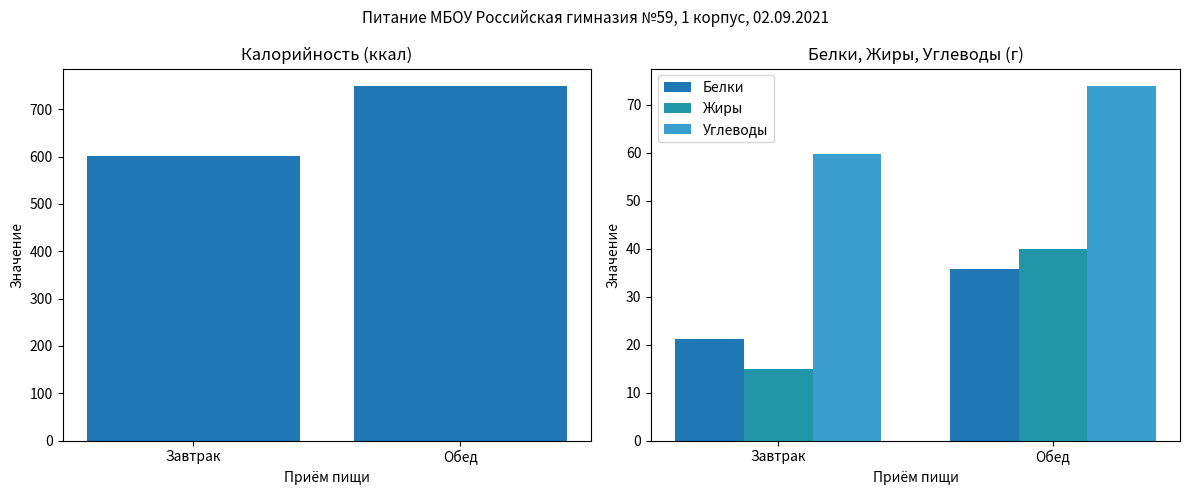

Which label corresponds to the smallest value in the chart?

Завтрак